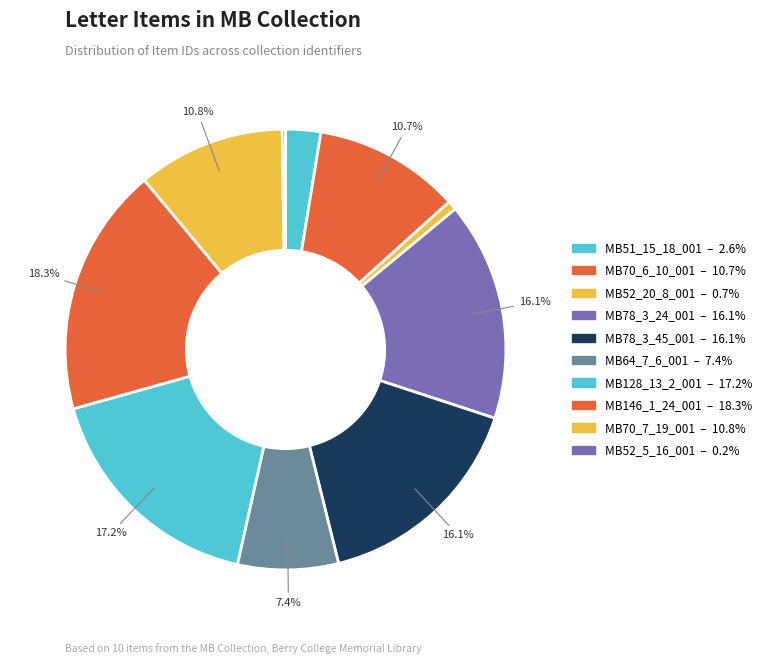

What percentage do MB78_3_24_001 and MB64_7_6_001 together represent?

23.4%